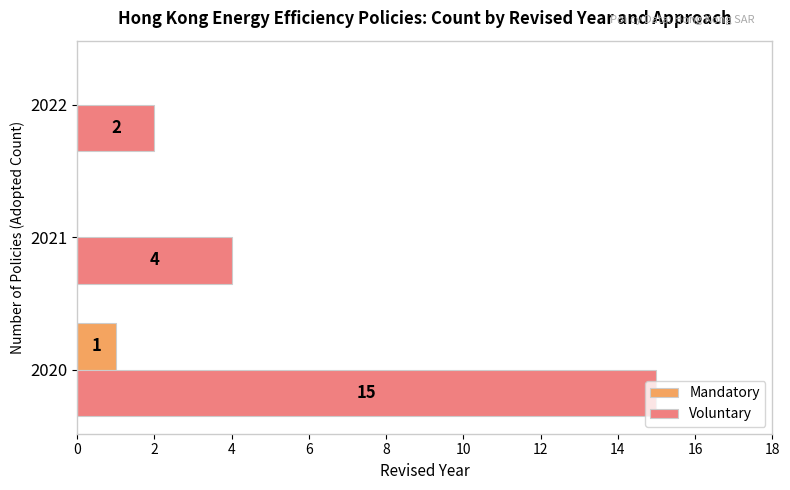

What is the sum of the Voluntary values at 2020 and 2022?

17